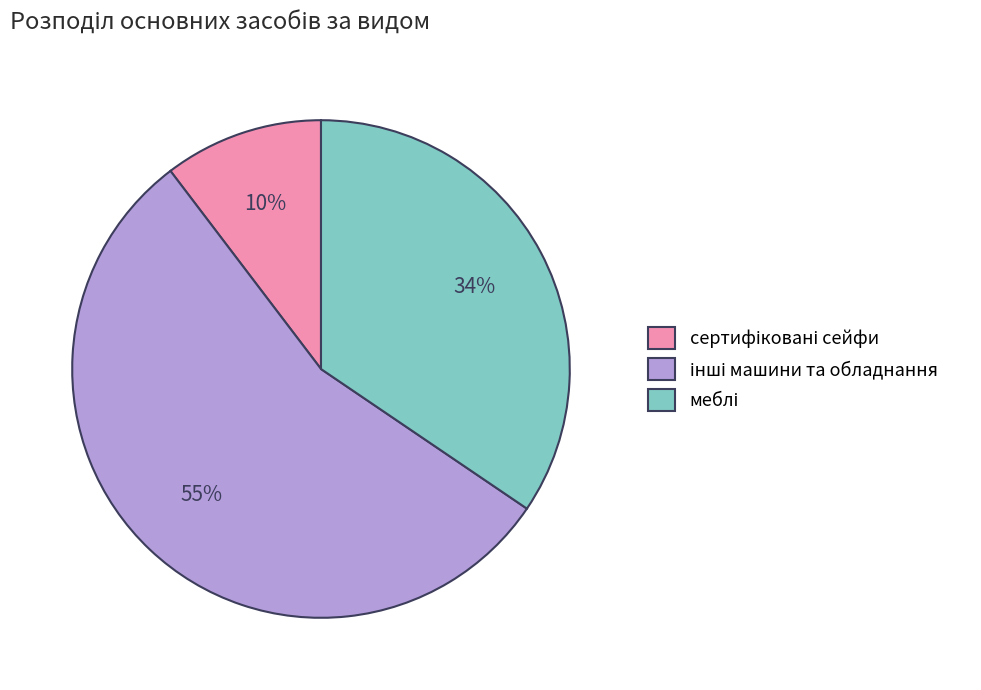

Is there any slice that represents more than half of the pie?

Yes